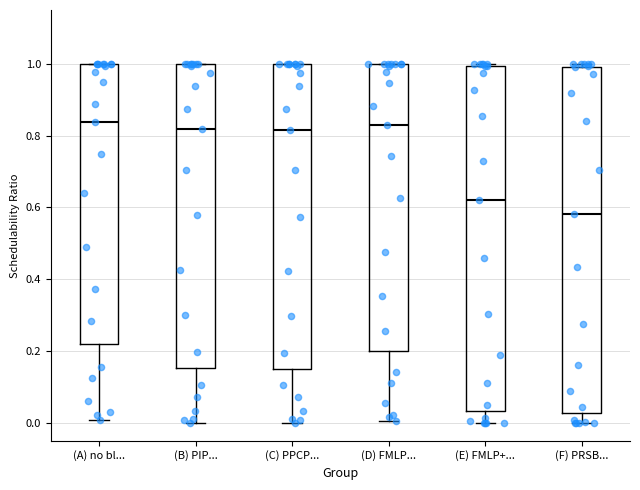

Which box's median line is the lowest?

(F) PRSB...